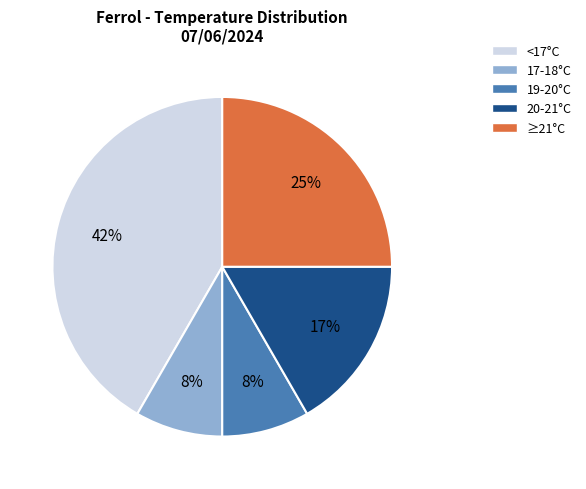

To the nearest percent, what is the average slice percentage?

20%